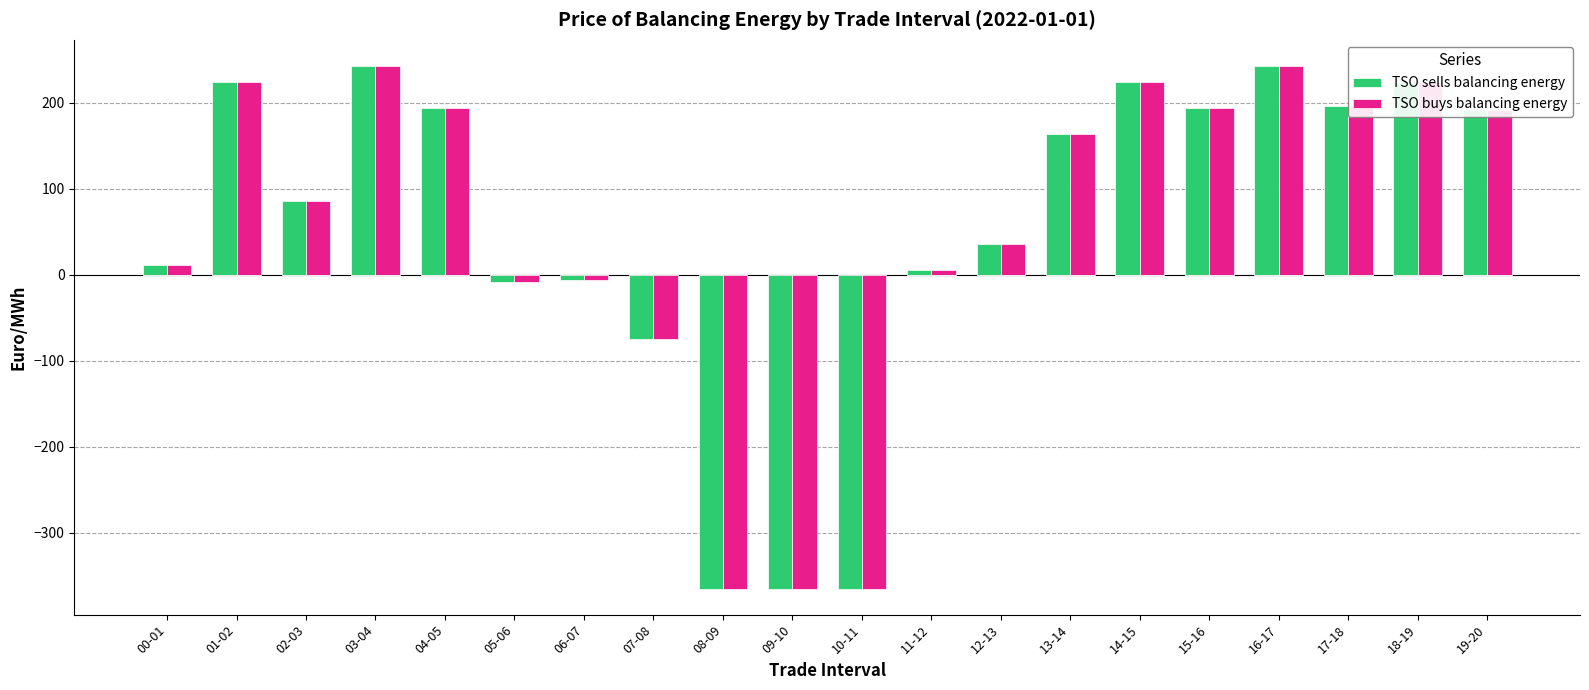

Is the value of TSO buys balancing energy at 19-20 greater than the value of TSO sells balancing energy at 06-07?

Yes